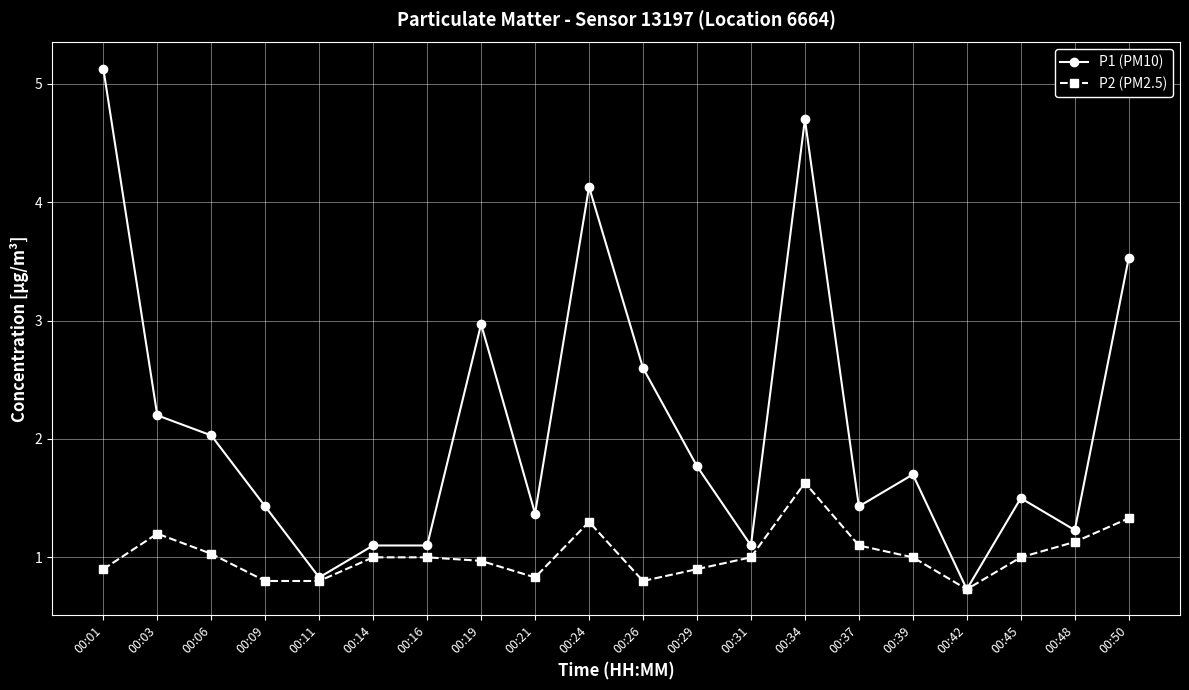

Is the value of P2 (PM2.5) at 00:03 greater than the value of P1 (PM10) at 00:03?

No